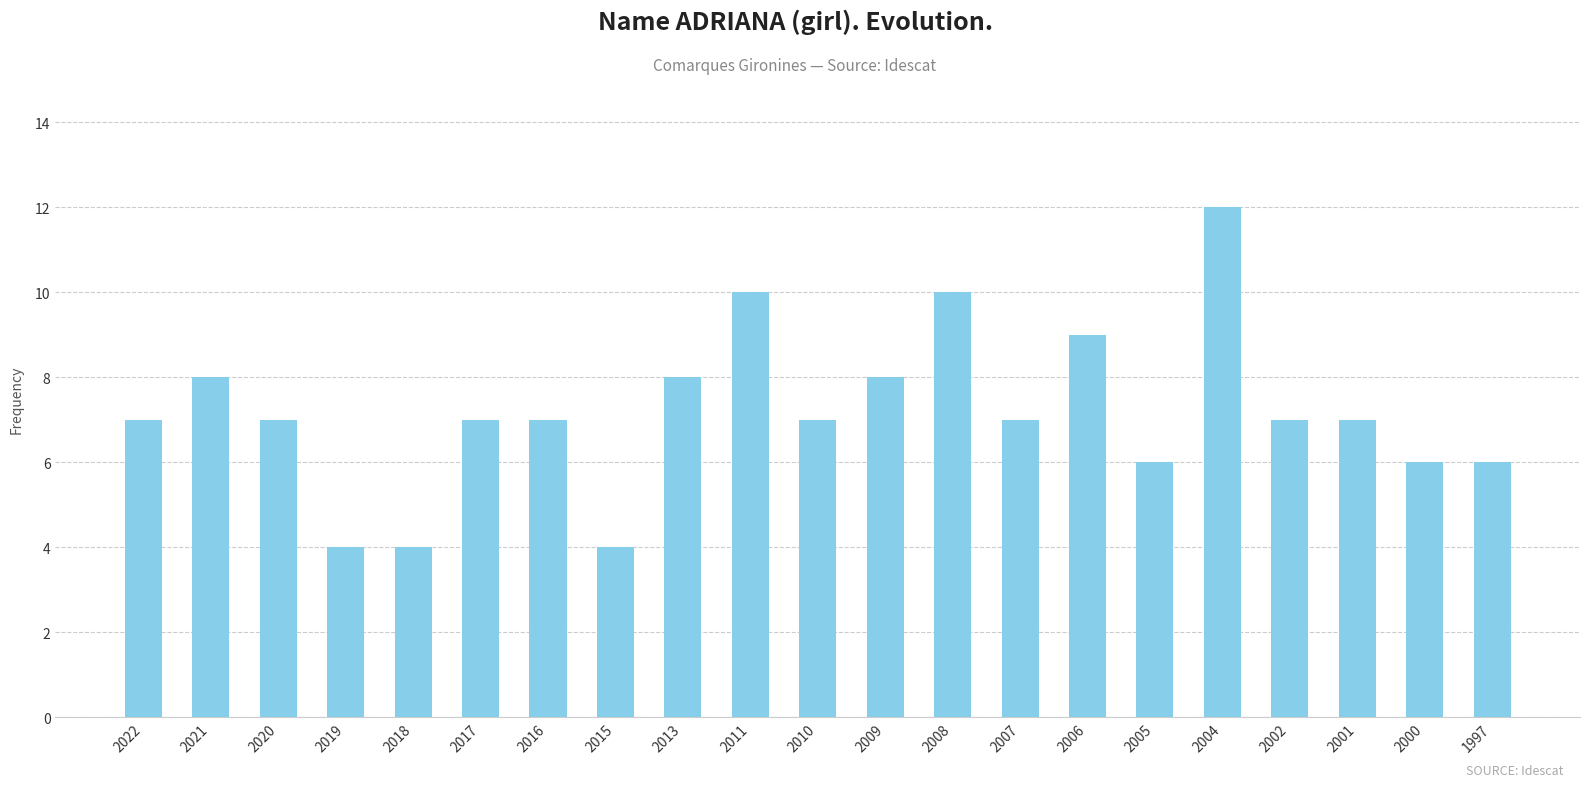

Are the bars grouped side by side (vs. stacked)?

No